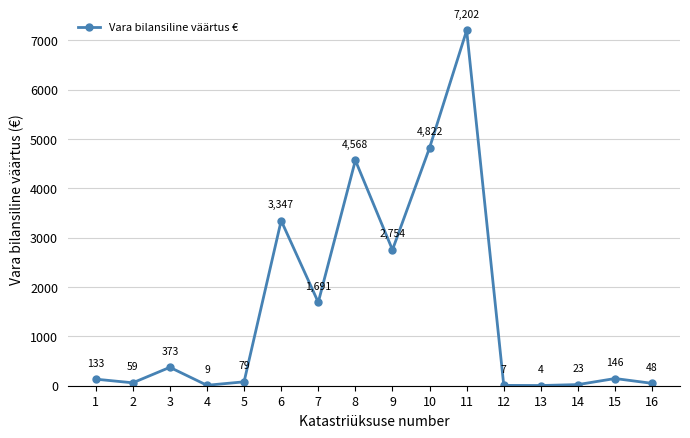

What is the value of the 6th point from the left?

3347